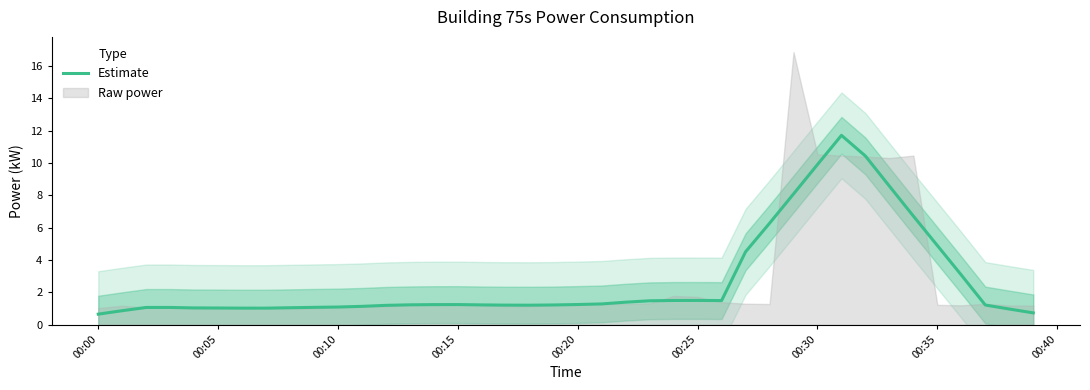

At which category does the data reach its first local peak?

00:15